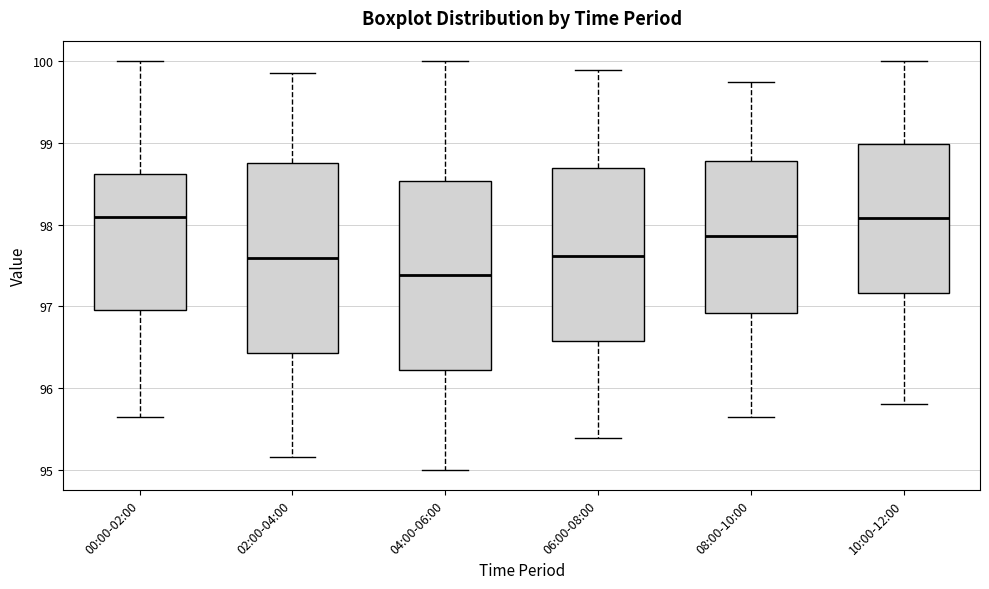

Reading left to right, read every box against the y-axis: the position of its median line, the range the box covers, and the ends of its whiskers. The values are not printed on the chart, so give them approximately, as read against the axis.

00:00-02:00: median 98.1, box 97.0 to 98.6, whiskers 95.6 to 100.0
02:00-04:00: median 97.6, box 96.4 to 98.8, whiskers 95.2 to 99.9
04:00-06:00: median 97.4, box 96.2 to 98.5, whiskers 95.0 to 100.0
06:00-08:00: median 97.6, box 96.6 to 98.7, whiskers 95.4 to 99.9
08:00-10:00: median 97.9, box 96.9 to 98.8, whiskers 95.6 to 99.8
10:00-12:00: median 98.1, box 97.2 to 99.0, whiskers 95.8 to 100.0